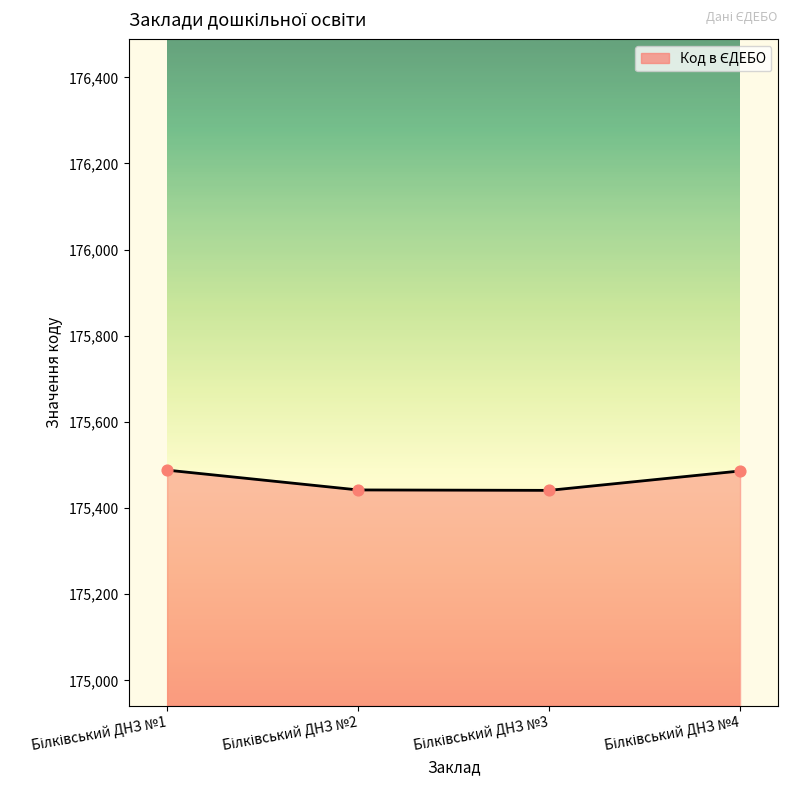

What is the minimum value shown in the chart?

175441